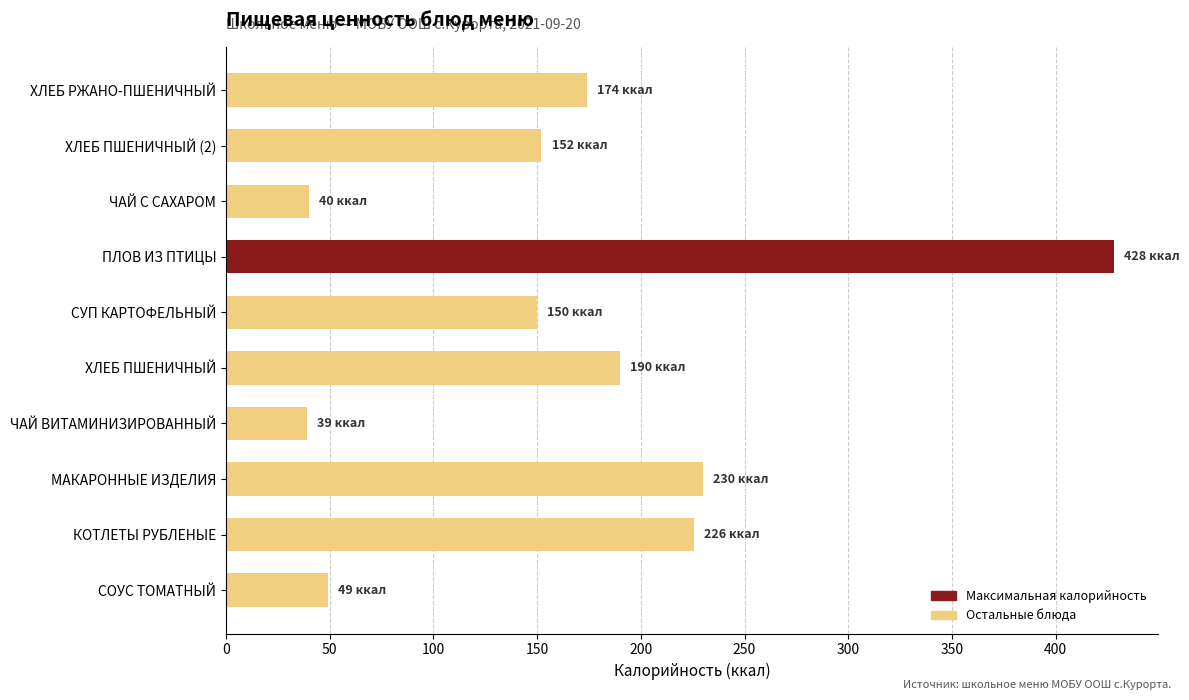

True or false: the data shows 225.5 at КОТЛЕТЫ РУБЛЕНЫЕ.

True